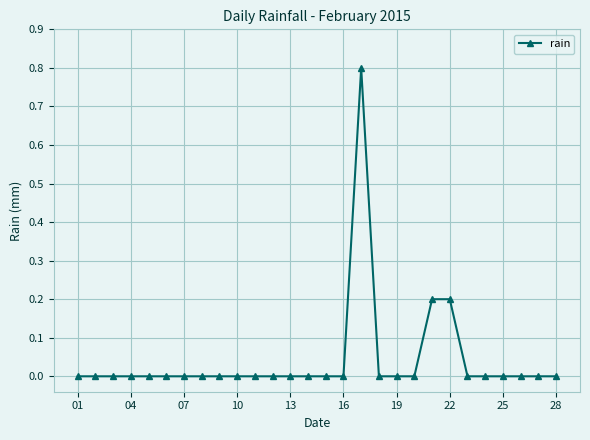

What is the difference between the maximum and minimum values?

0.8